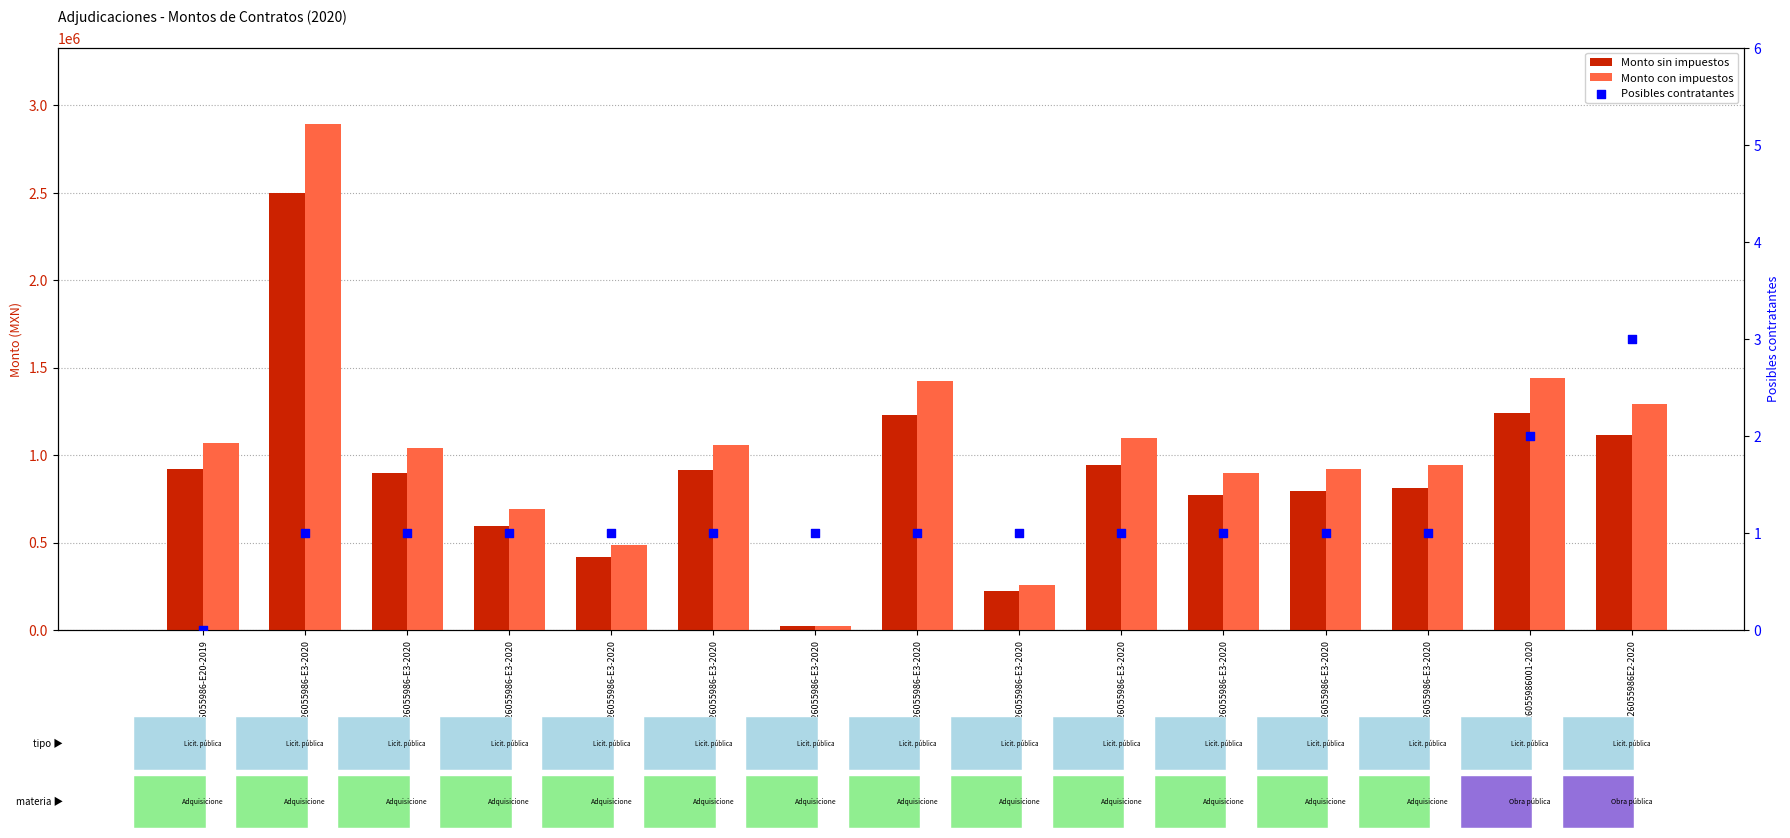

Which series has the largest Y range (max minus min)?

Monto con impuestos